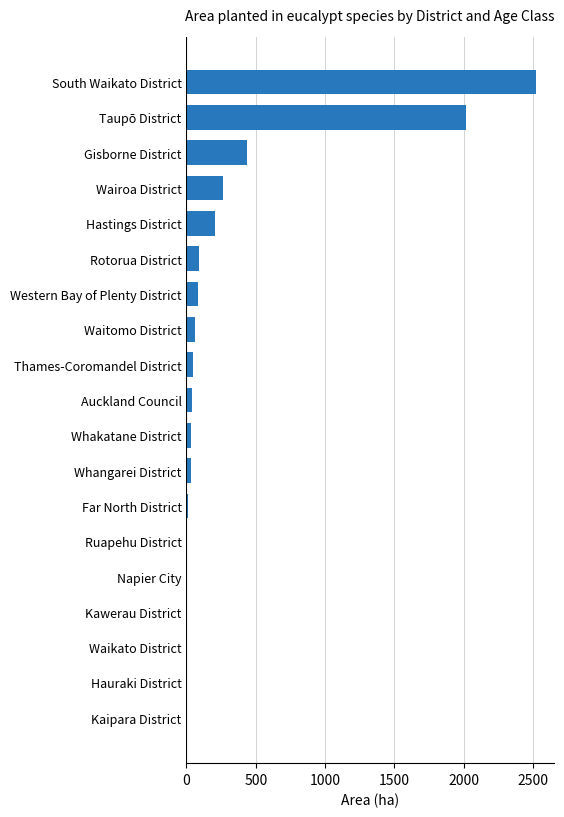

What is the change in value from Kaipara District to Hastings District?

+203.0